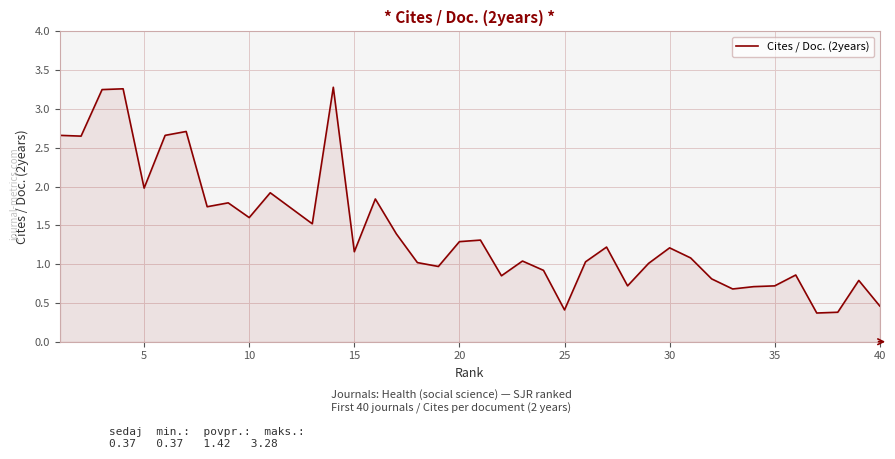

What is the minimum value shown in the chart?

0.4